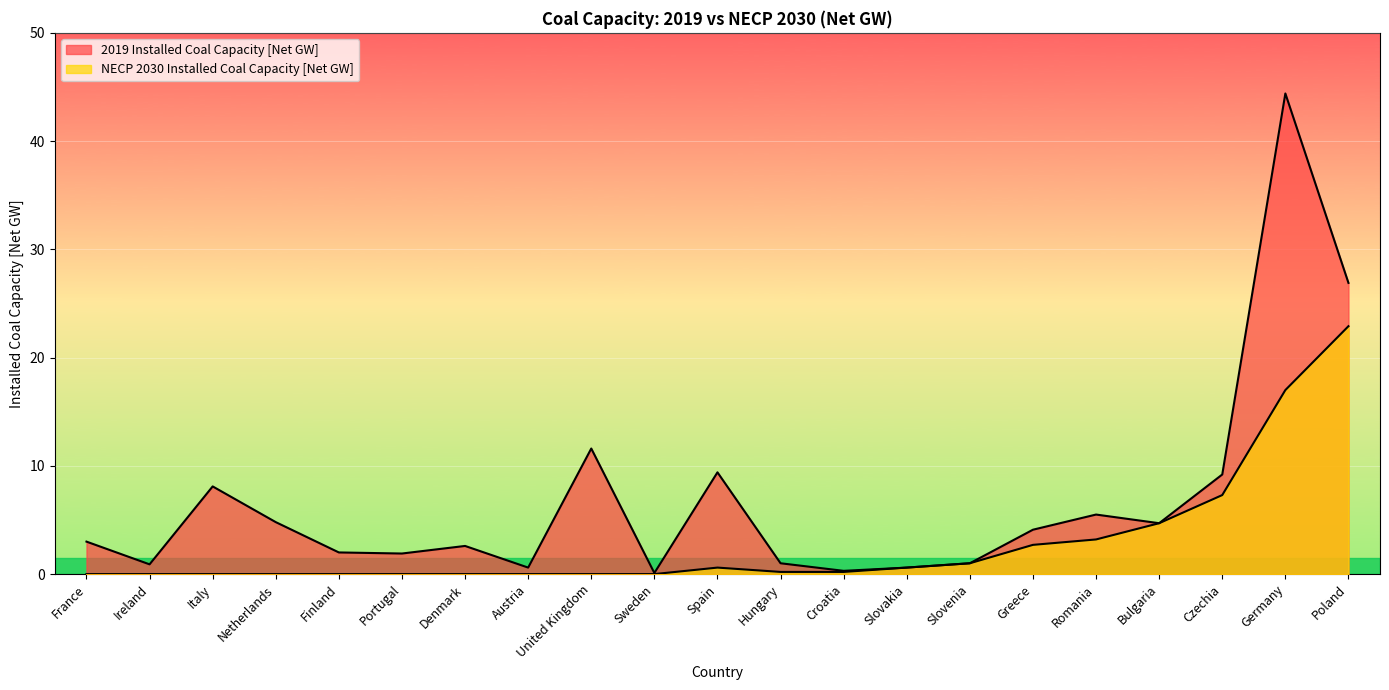

True or false: NECP 2030 Installed Coal Capacity [Net GW] has more than 2 points higher than both neighbors.

False